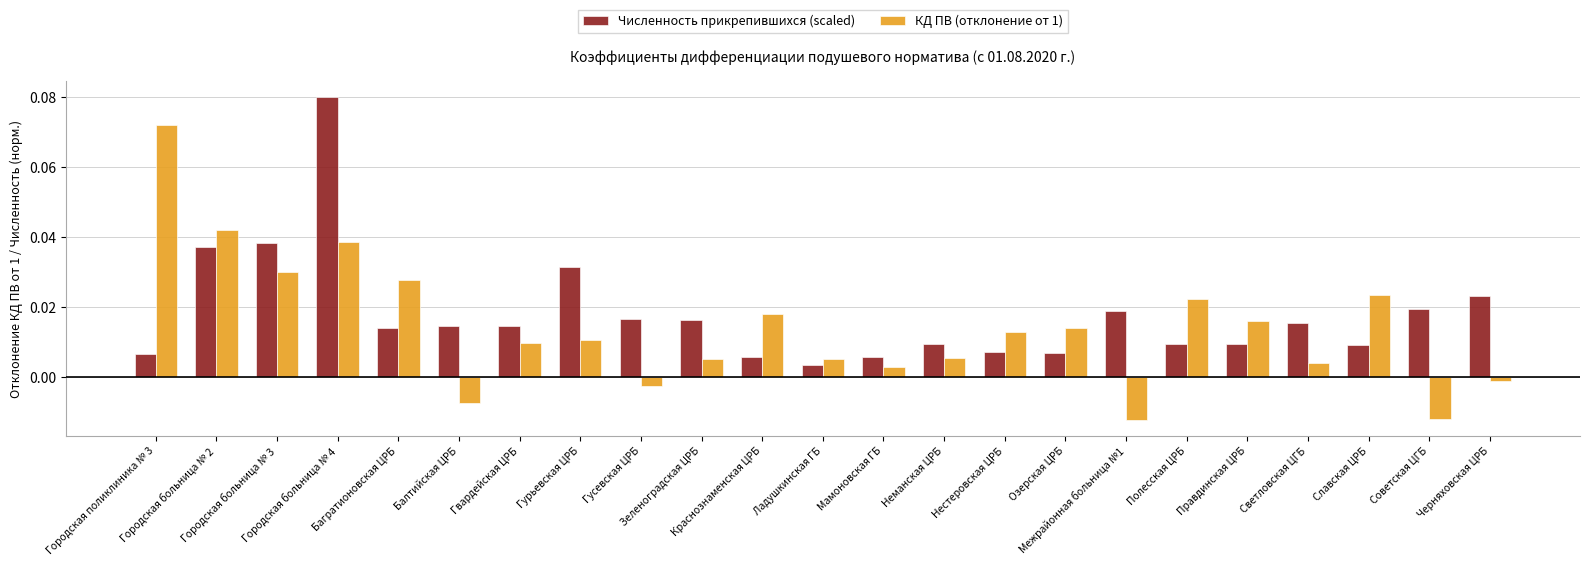

What is the label of the 13th bar from the left?

Мамоновская ГБ